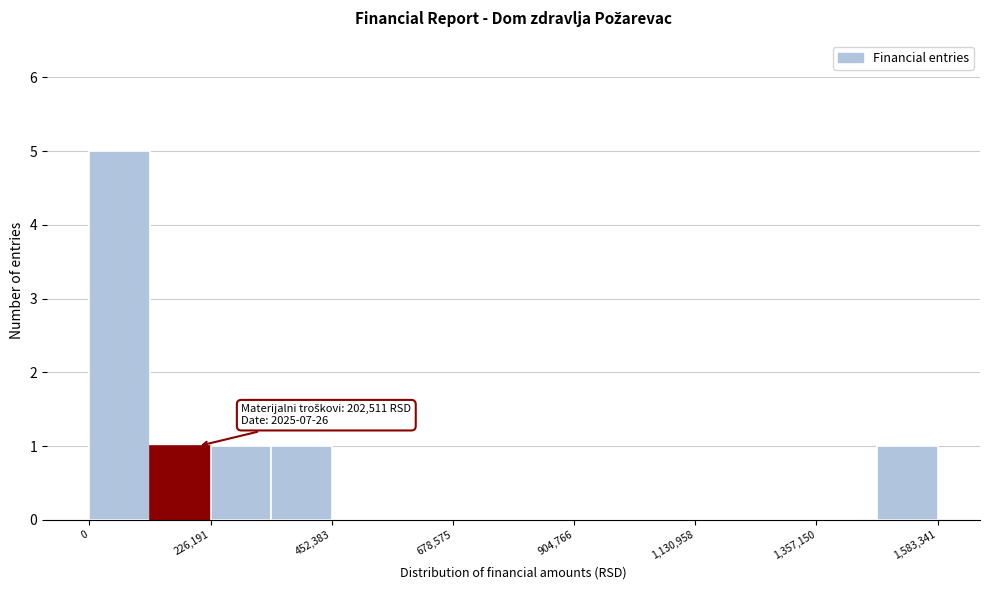

Read against the x-axis, roughly where is the centre of the tallest bar?

50000